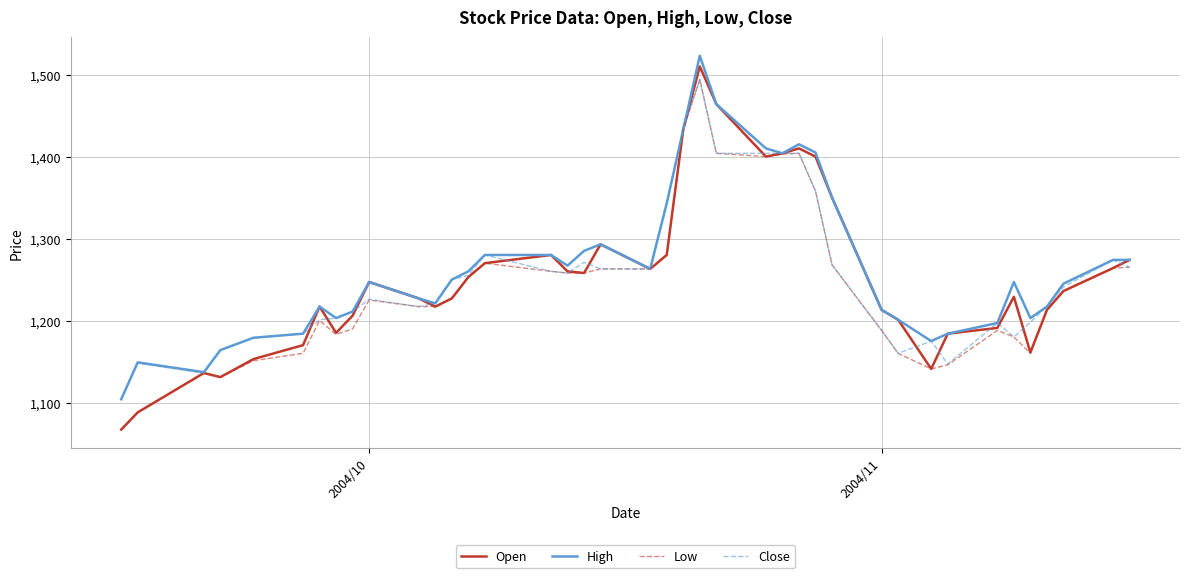

True or false: High has more than 2 interior local peaks.

True